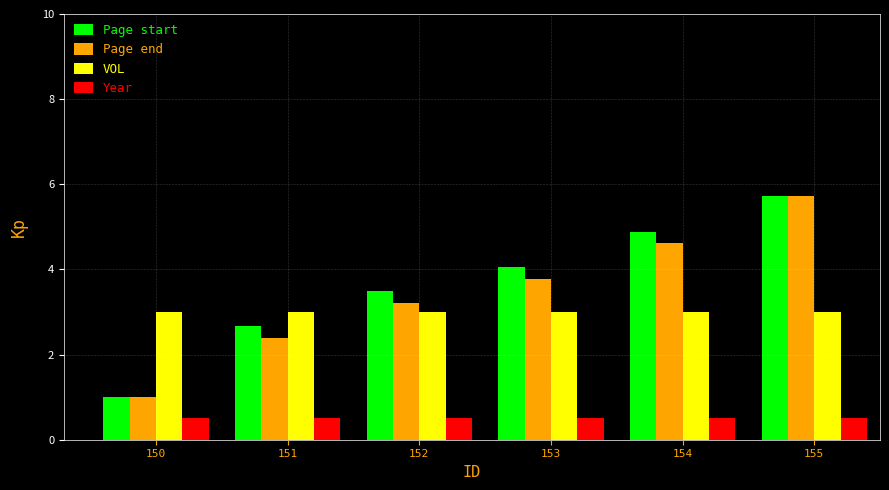

Reading left to right, list all the values displayed in this chart.

Page start: 150=1.0	151=2.7	152=3.5	153=4.1	154=4.9	155=5.7
Page end: 150=1.0	151=2.4	152=3.2	153=3.8	154=4.6	155=5.7
VOL: 150=3.0	151=3.0	152=3.0	153=3.0	154=3.0	155=3.0
Year: 150=0.5	151=0.5	152=0.5	153=0.5	154=0.5	155=0.5